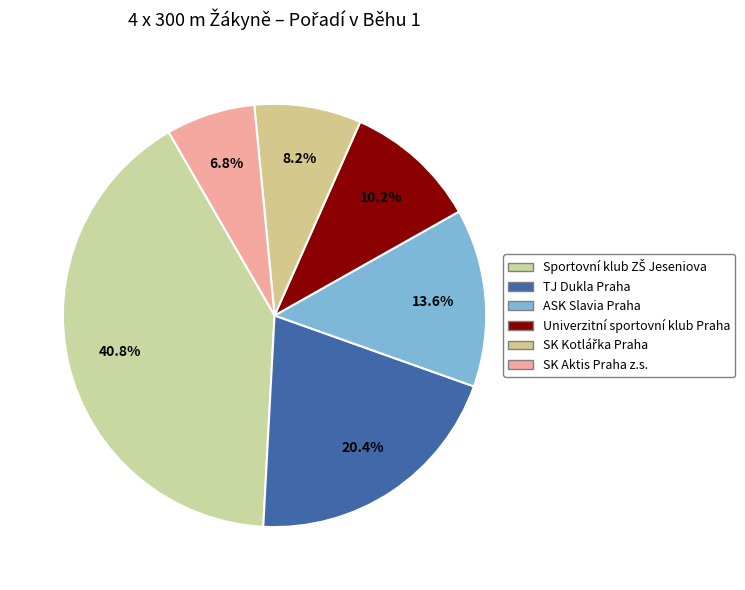

Count the number of slices in the pie.

6